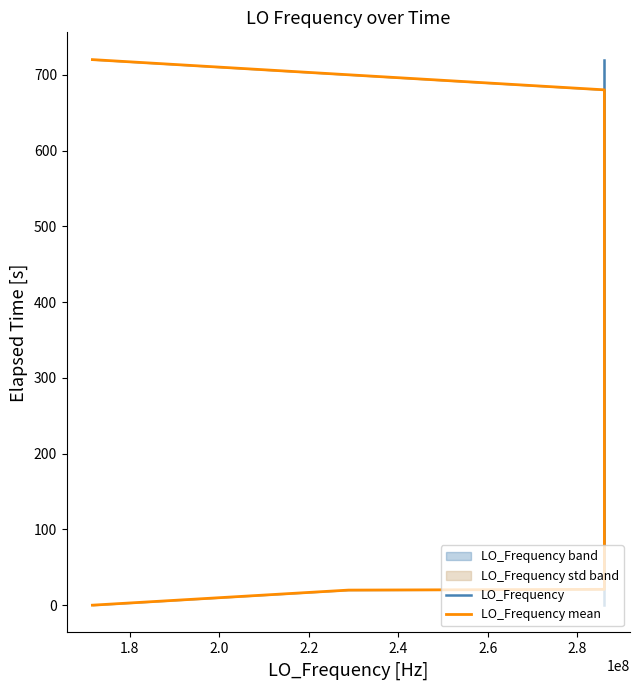

How many data points in LO_Frequency mean are less than 360?

20